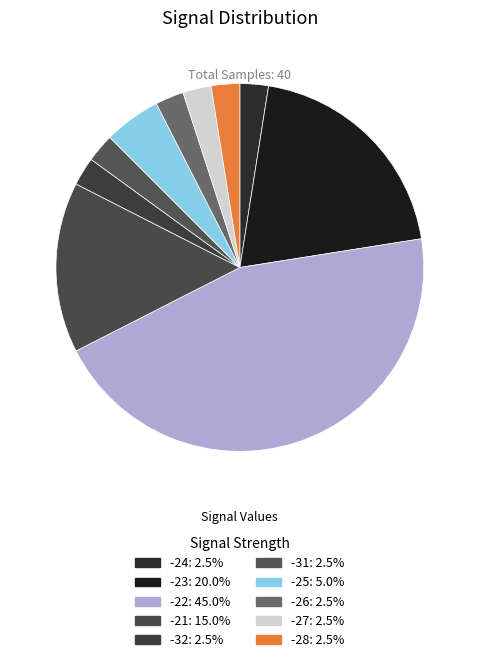

Which slice is the smallest?

-24